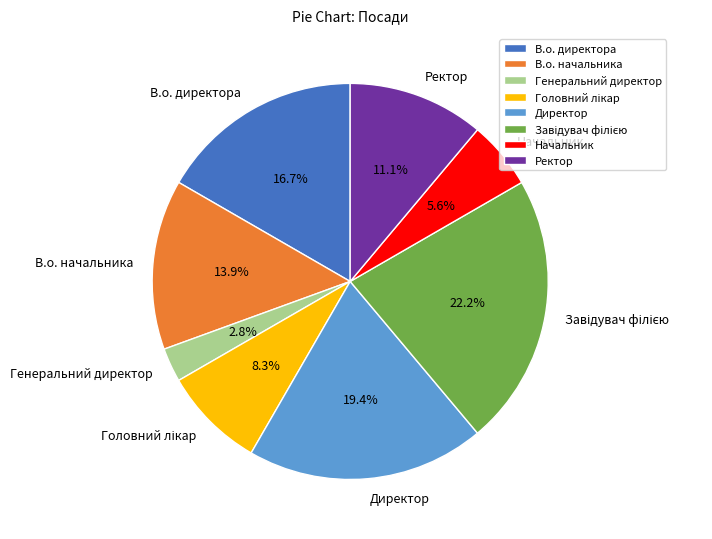

What percentage do Ректор and В.о. начальника together represent?

25.0%